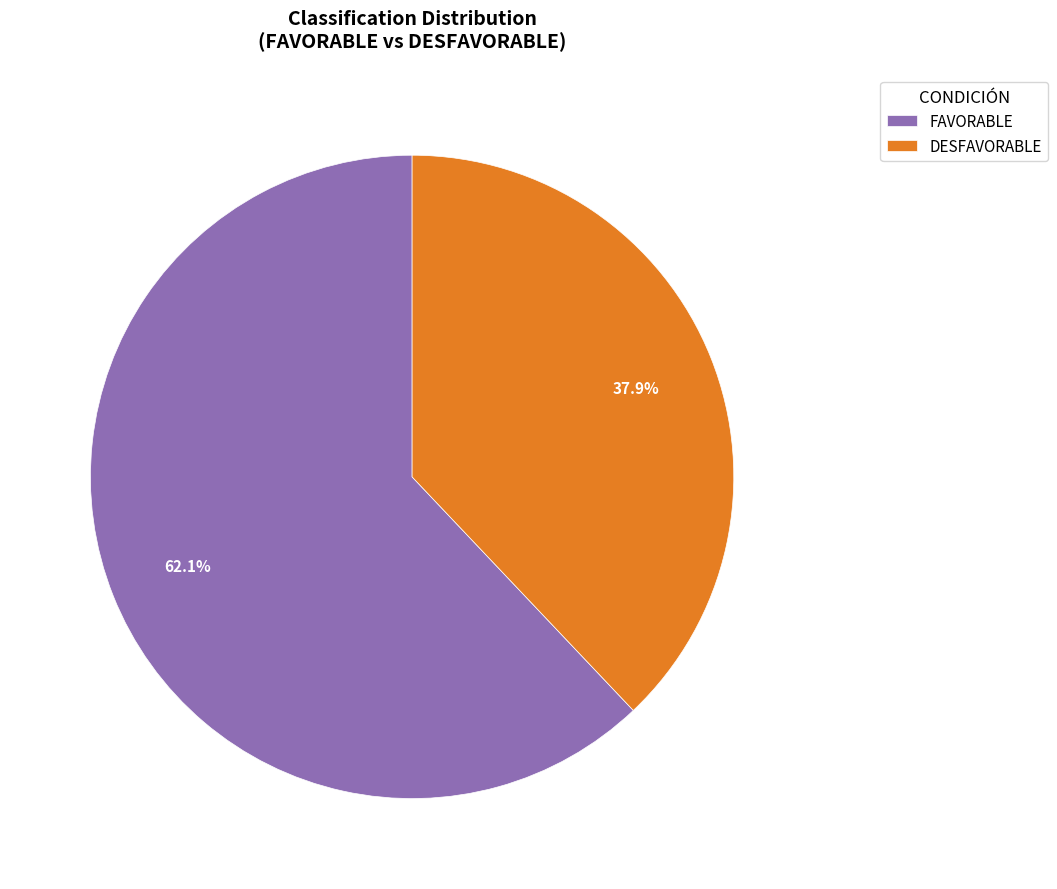

Does DESFAVORABLE represent more than half of the total?

No